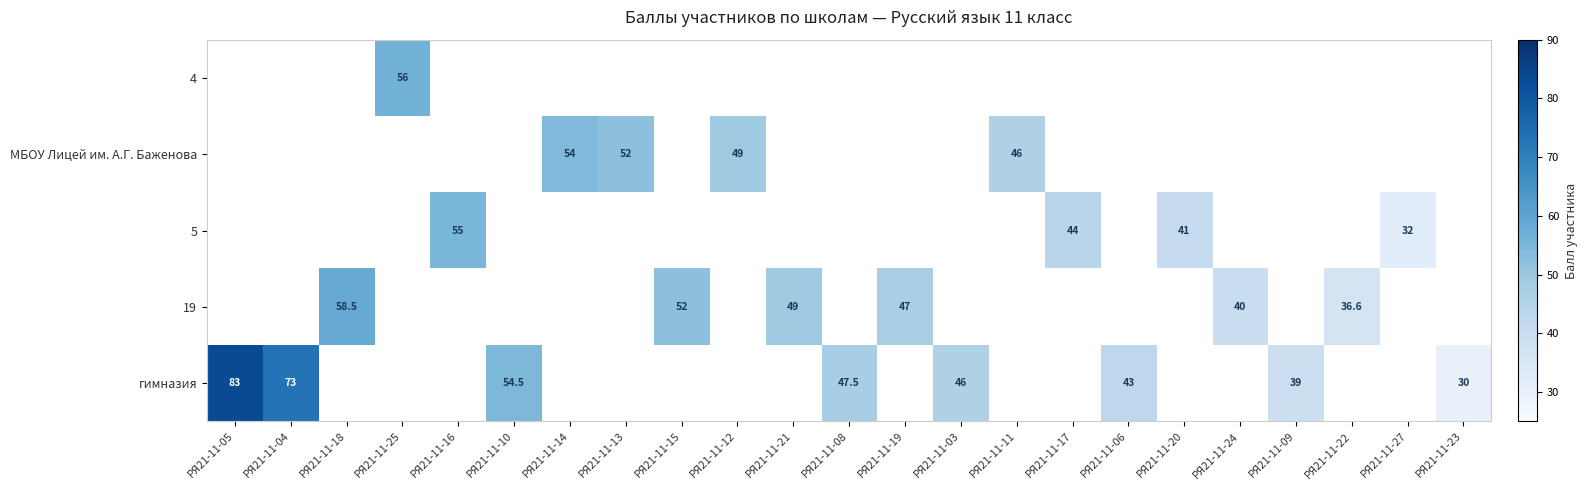

The гимназия series shows 43.0 at РЯ21-11-06. True or false?

True